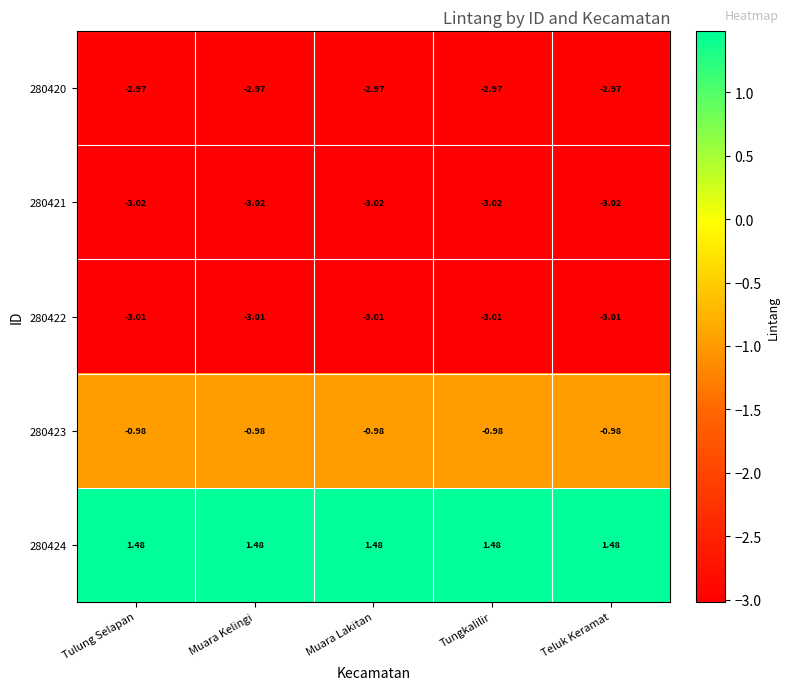

Is the value of 280421 at Muara Lakitan greater than the value of 280423 at Tulung Selapan?

No